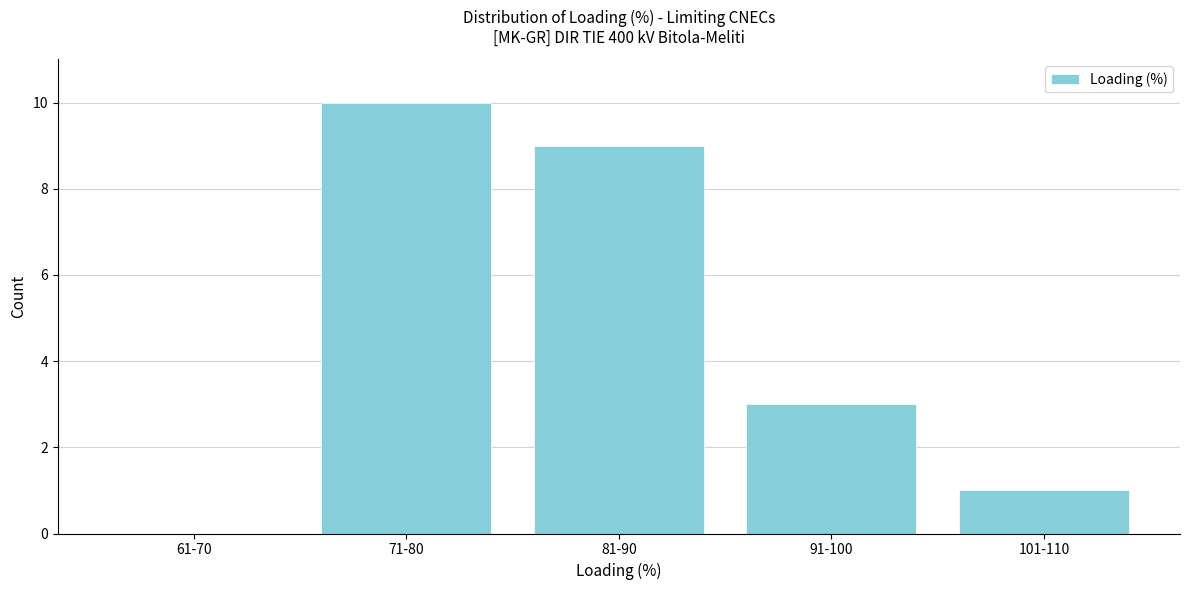

Reading left to right, extract all data points from this chart.

61-70=0	71-80=10	81-90=9	91-100=3	101-110=1